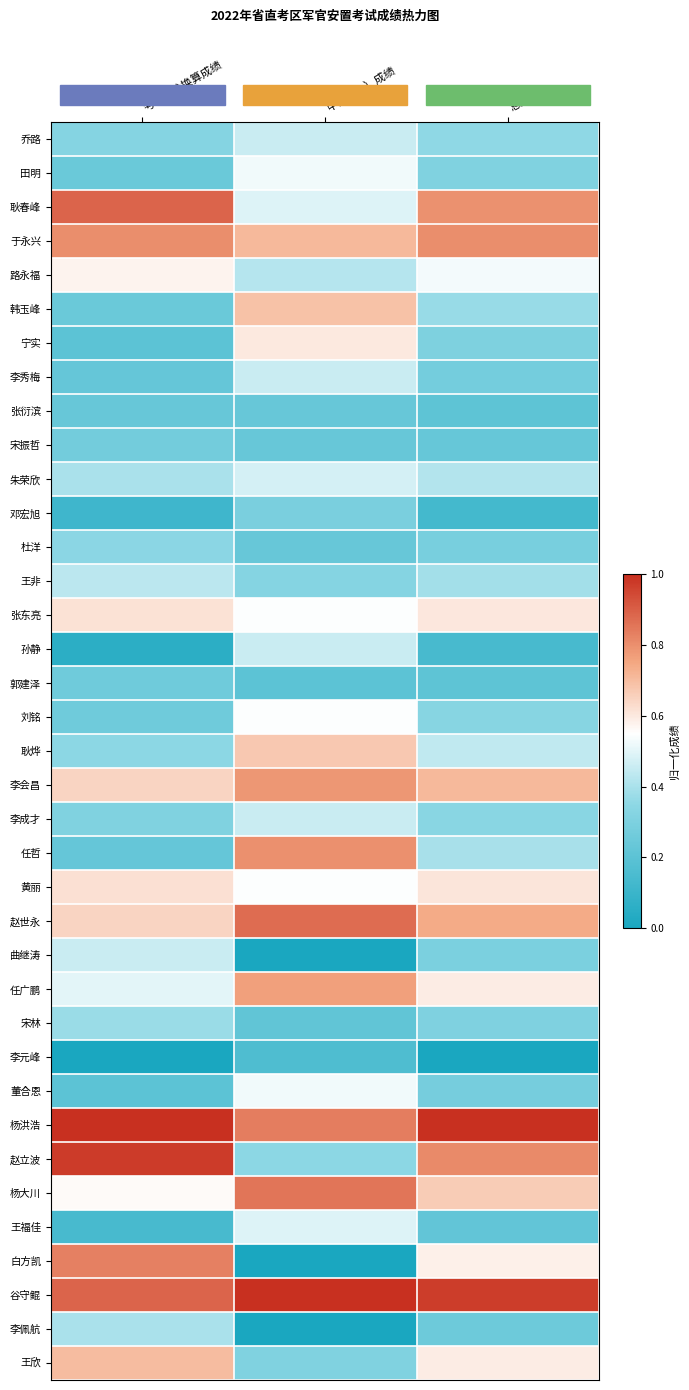

At how many categories does at least one series exceed 0?

3